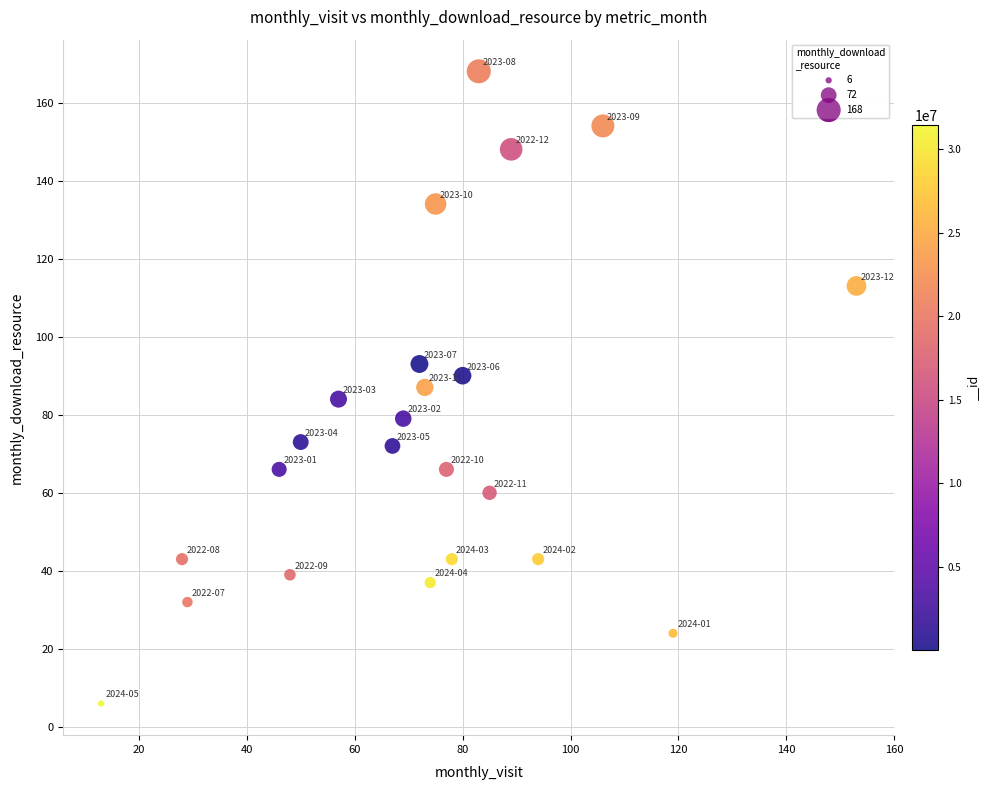

What is the range of X values (max minus min)?

140